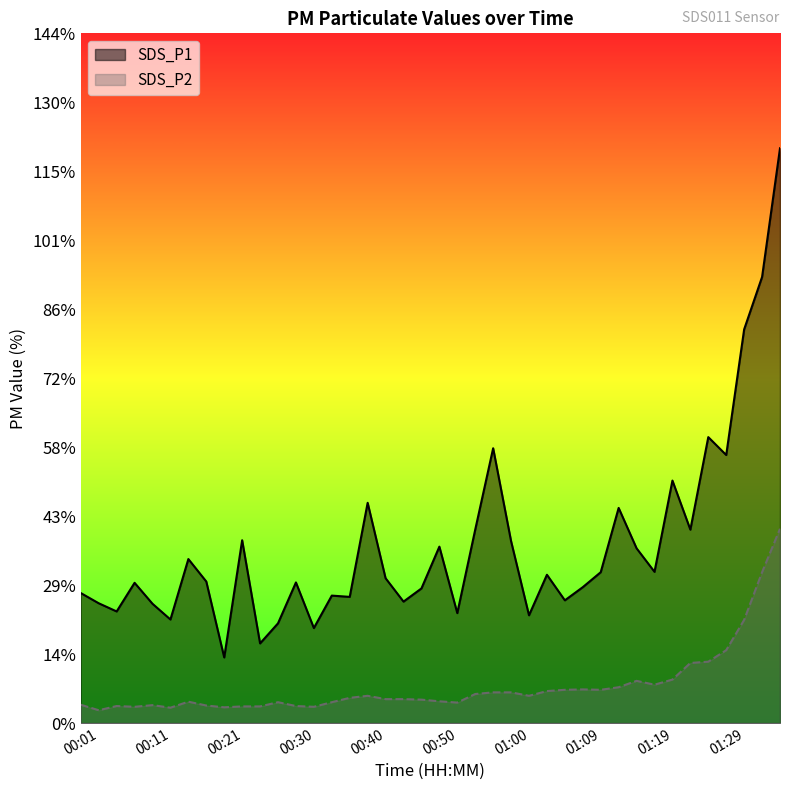

Is the value of SDS_P2 at 01:00 greater than the value of SDS_P1 at 00:08?

No